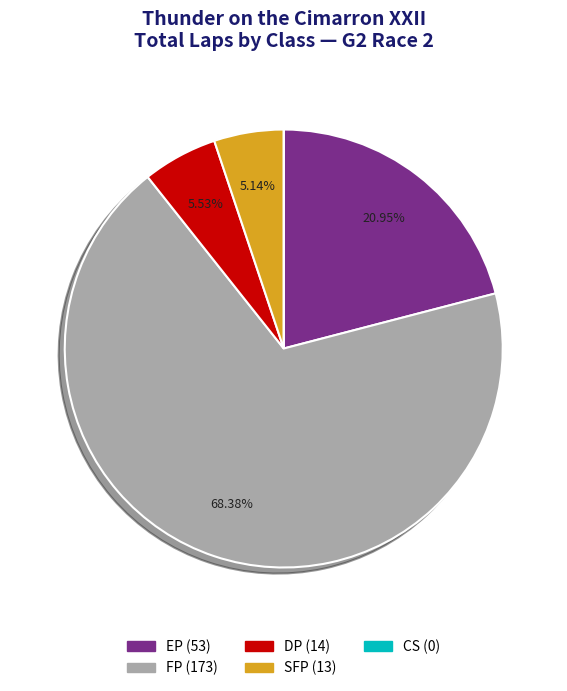

What is the ratio of the value at FP to the value at DP?

12.4